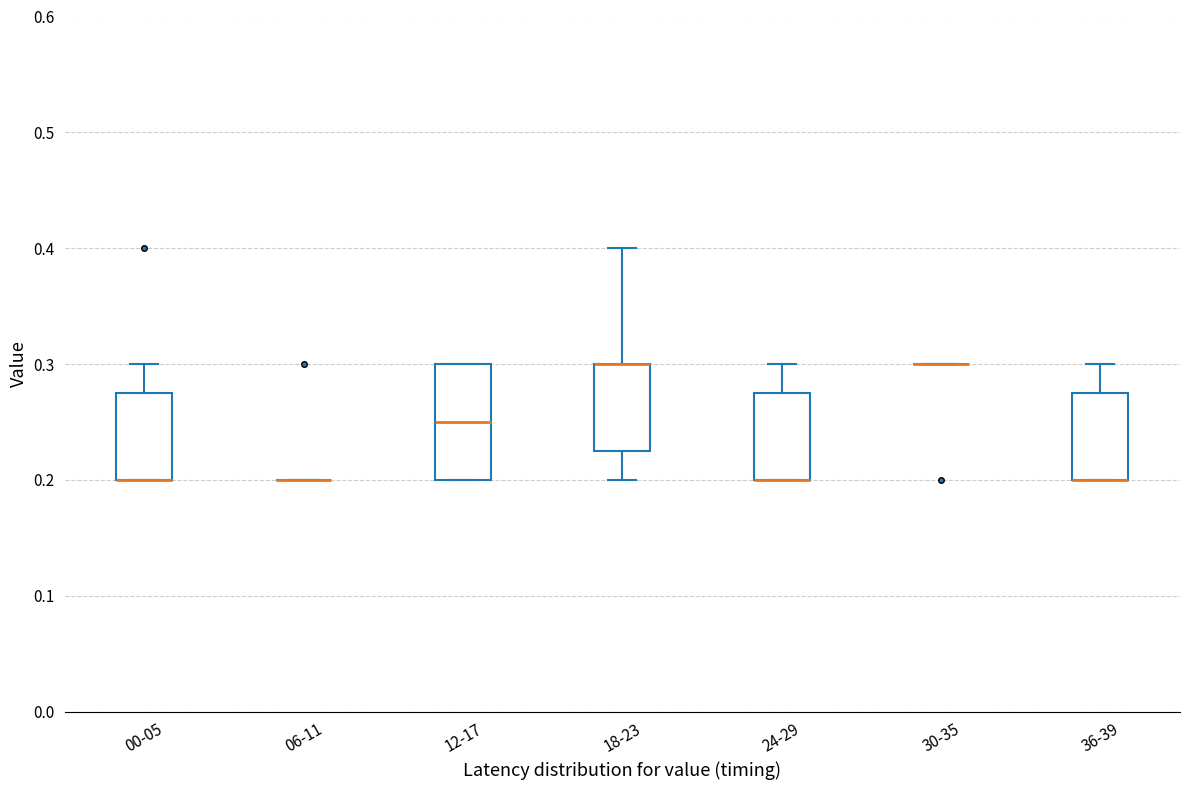

Comparing the boxes themselves (not the whiskers), which one is the tallest?

12-17